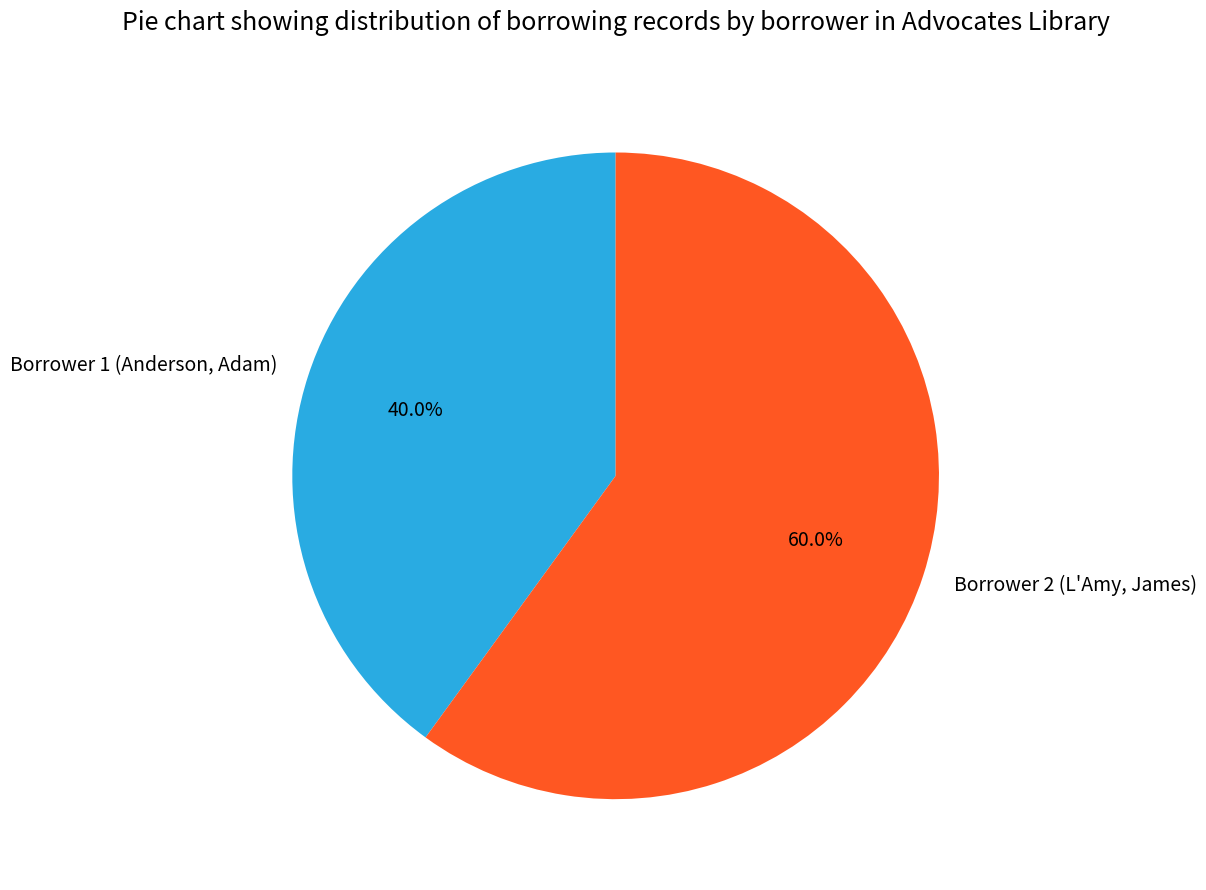

What is the ratio of the value at Borrower 1 (Anderson, Adam) to the value at Borrower 2 (L'Amy, James)?

0.7